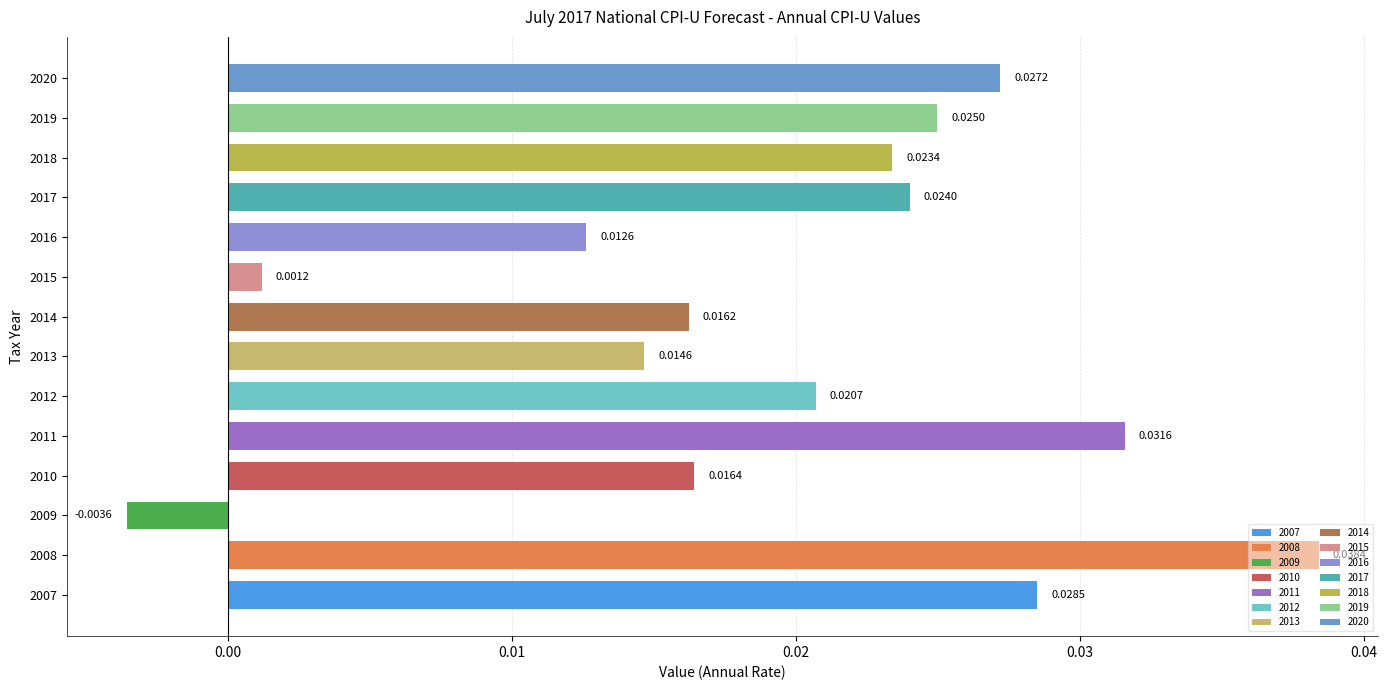

What is the sum of all values?

0.3